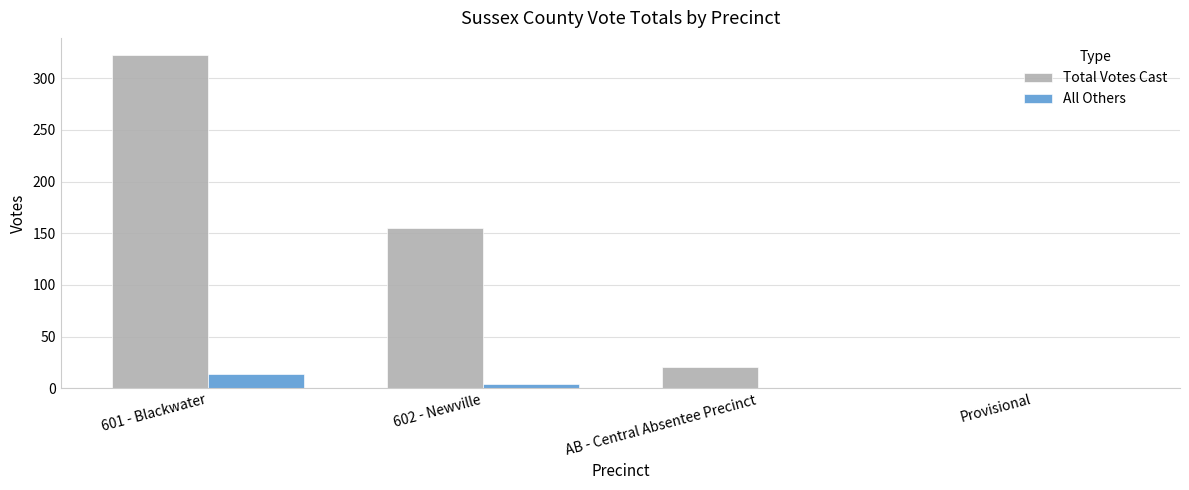

What is the sum of the All Others values at 602 - Newville and AB - Central Absentee Precinct?

4